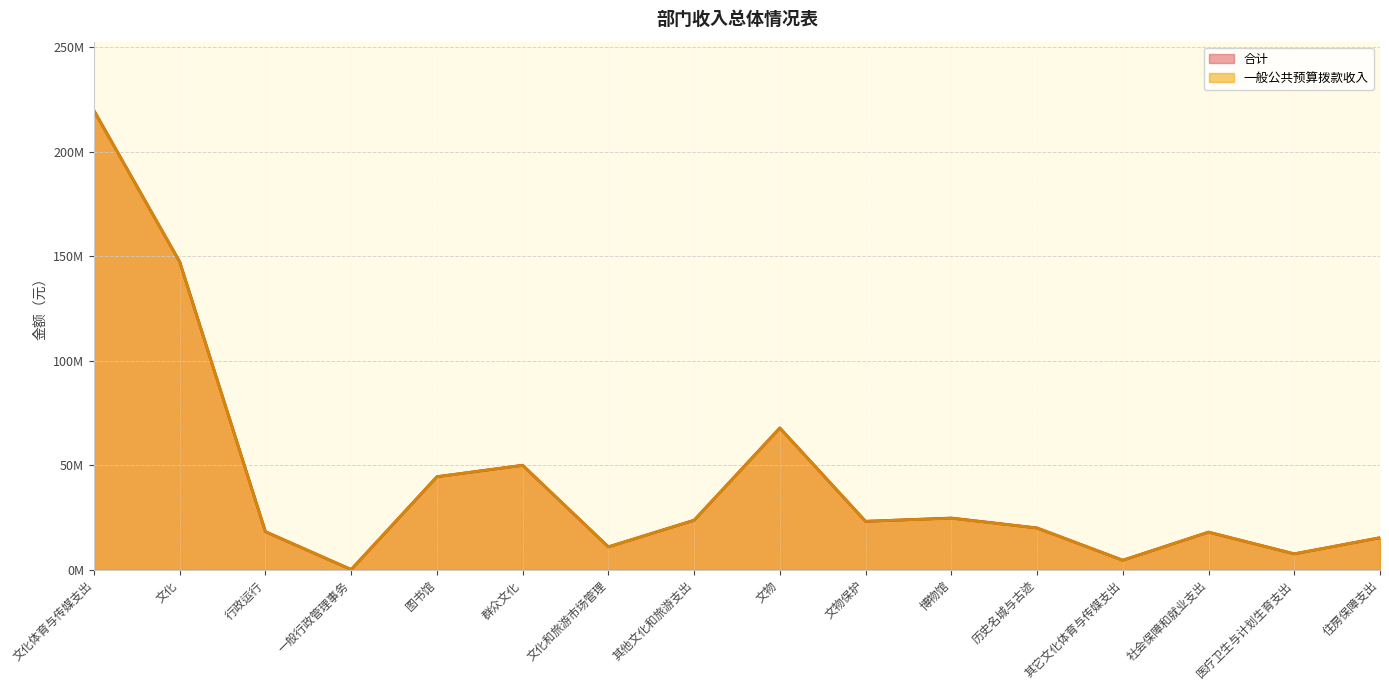

Where is 一般公共预算拨款收入 nearest to the value 109?

文化